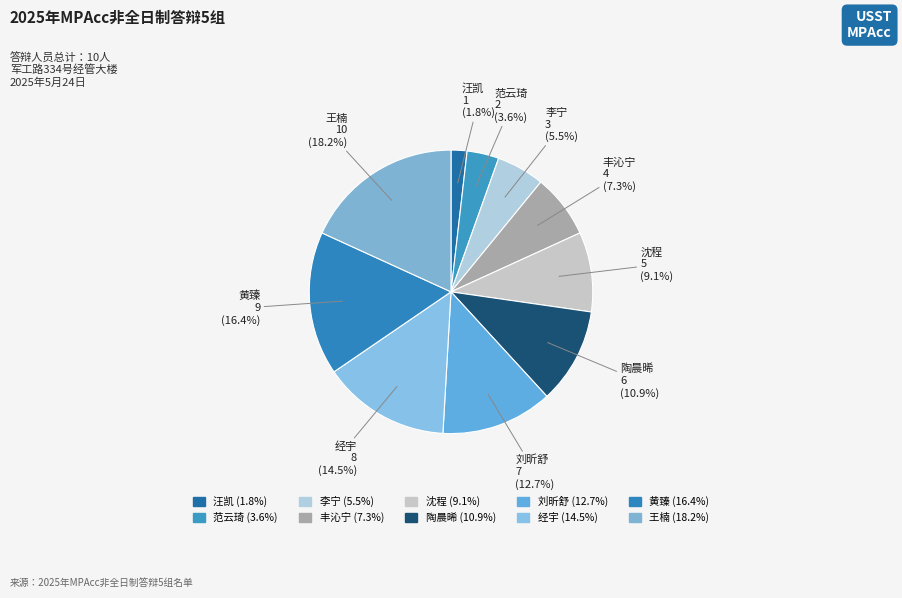

The 沈程 slice represents 9% of the pie. True or false?

True